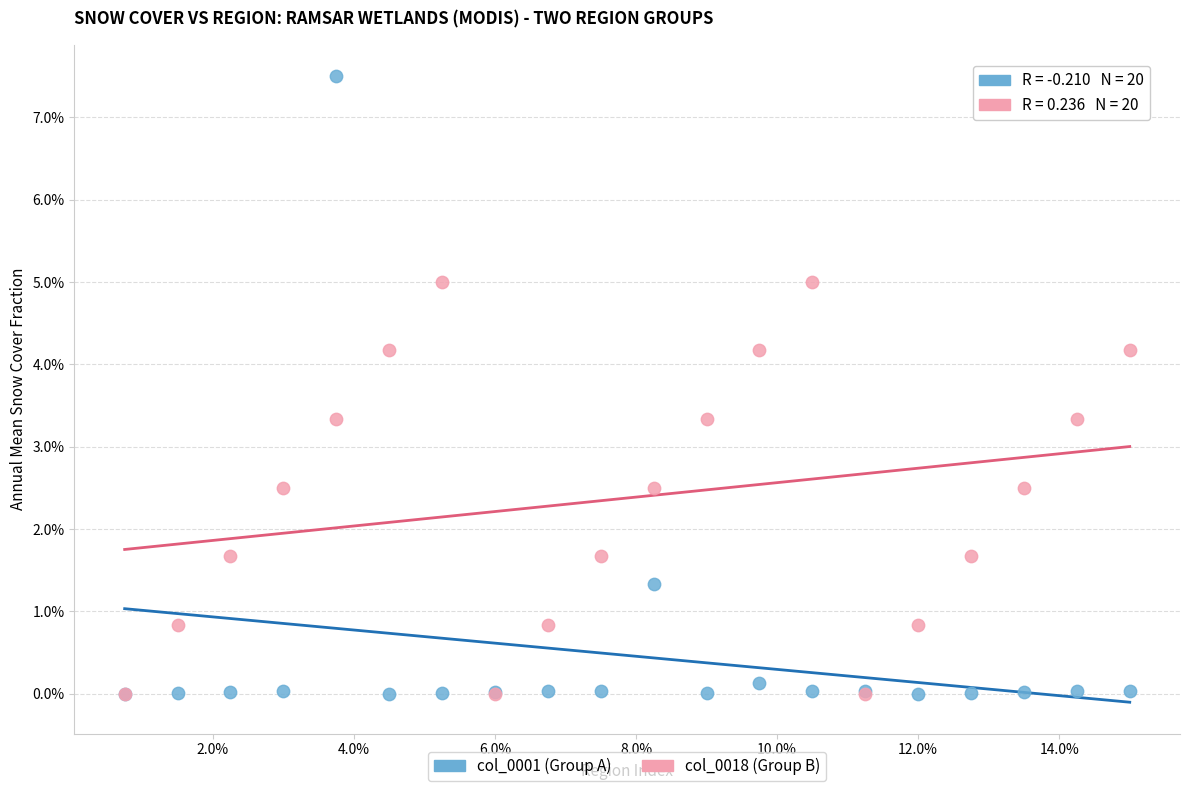

Which series has the largest Y range (max minus min)?

col_0001 (Group A)